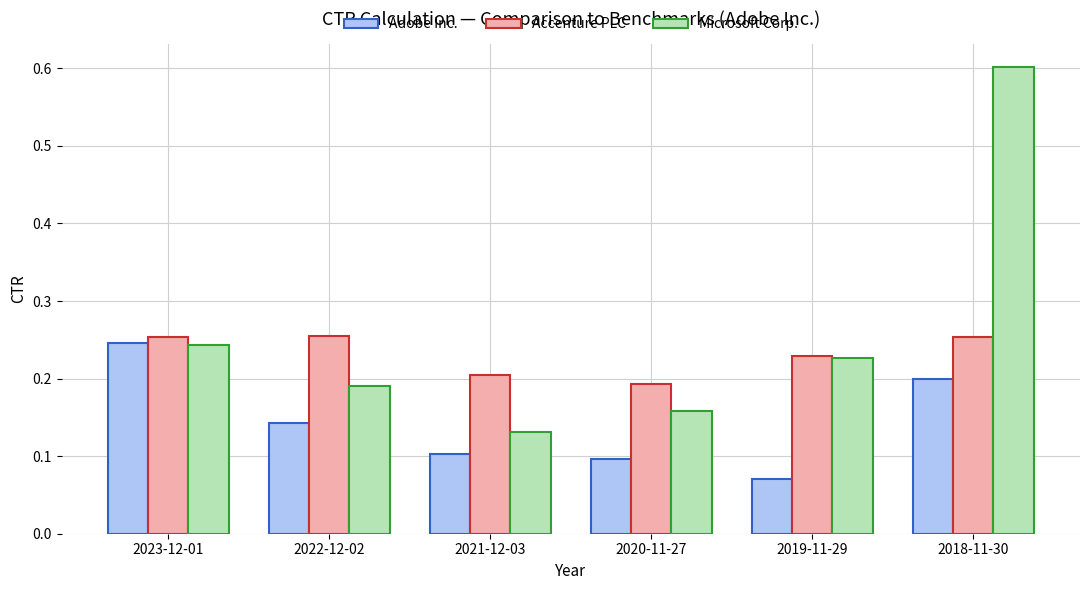

How many distinct data groups are displayed?

3